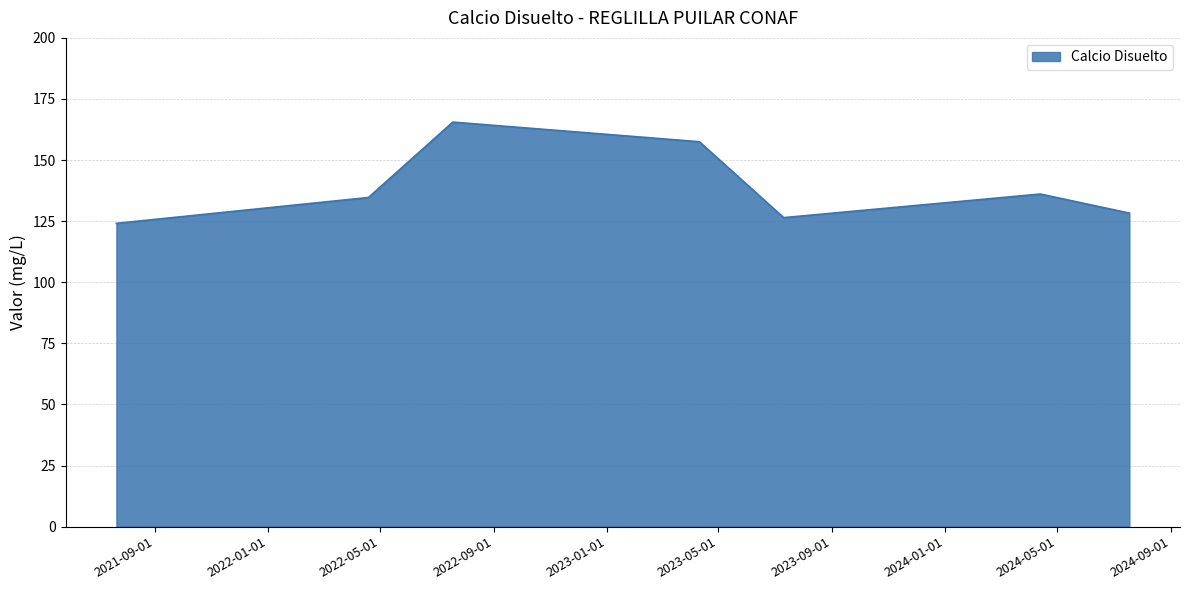

What is the sum of all values?

972.7